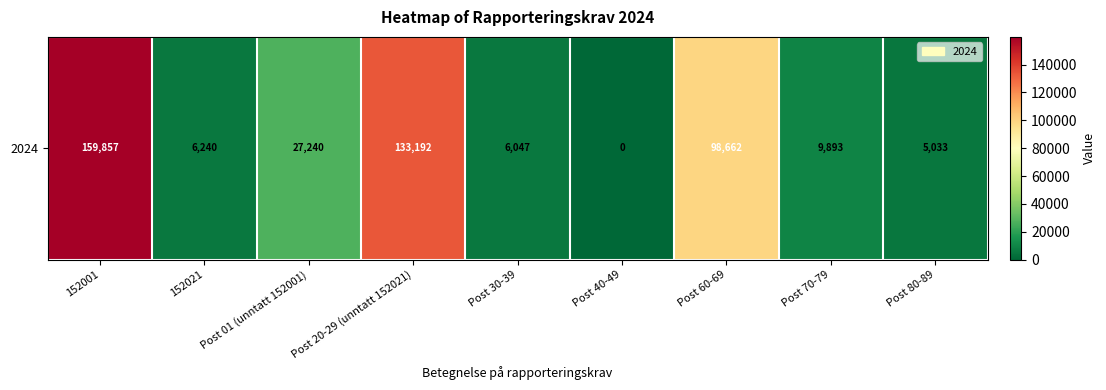

Reading left to right, extract all data points from this chart.

152001=159857	152021=6240	Post 01 (unntatt 152001)=27240	Post 20-29 (unntatt 152021)=133192	Post 30-39=6047	Post 40-49=0	Post 60-69=98662	Post 70-79=9893	Post 80-89=5033